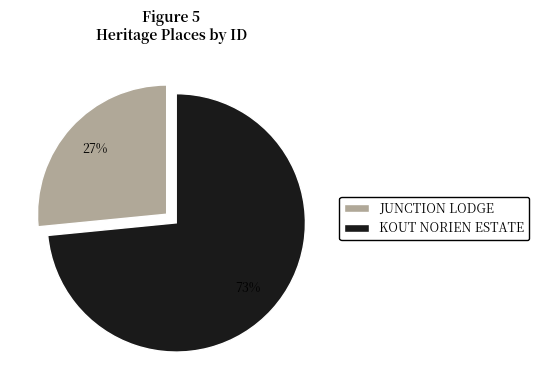

How many slices are in this pie chart?

2